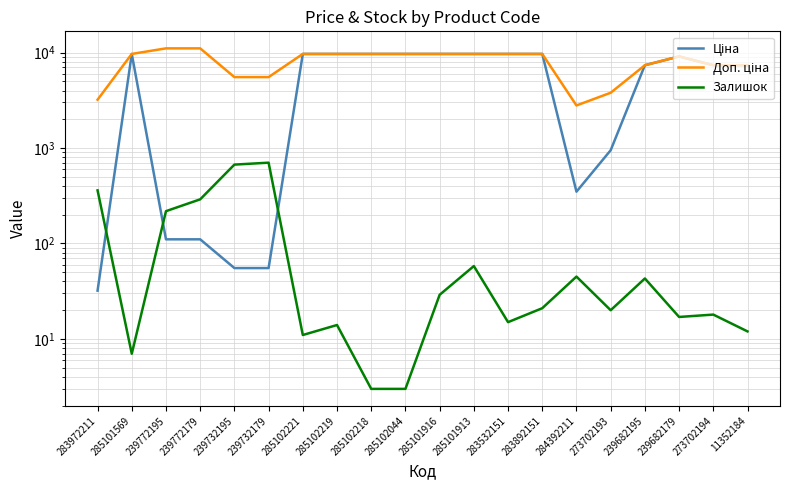

Where is the first local minimum for Залишок?

285101569